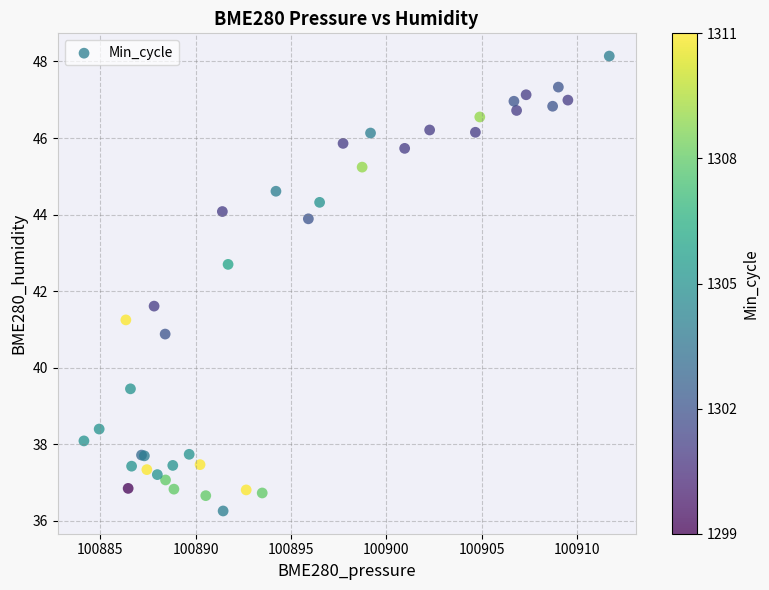

What Y value in the scatter plot is closest to 42?

41.6